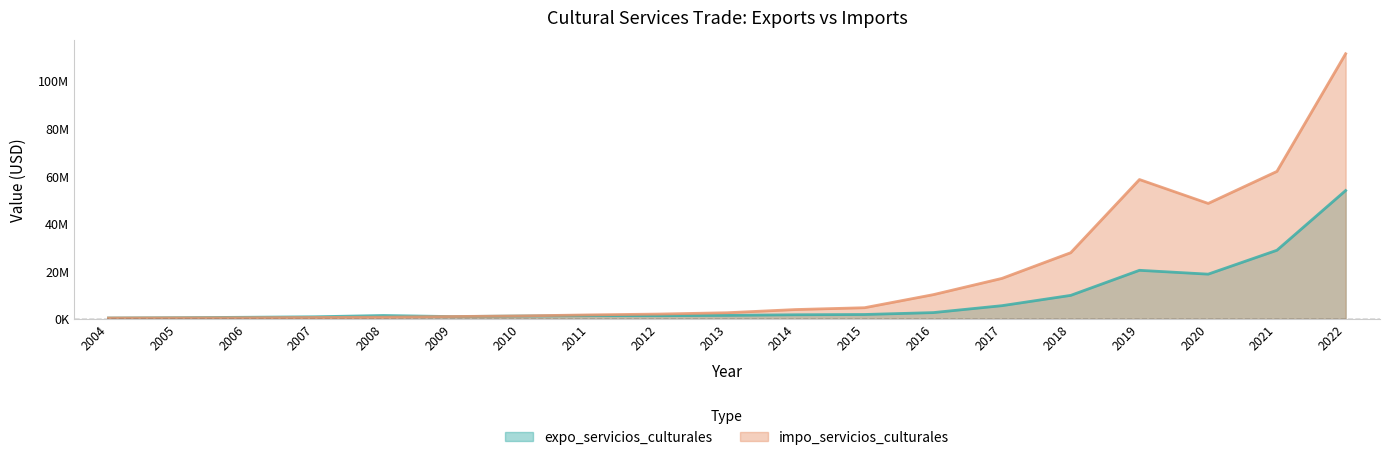

Reading left to right, transcribe all the data shown in this chart.

expo_servicios_culturales: 2004=417851	2005=554945	2006=730032	2007=938495	2008=1476480	2009=1016767	2010=1265660	2011=1408657	2012=1401566	2013=1531723	2014=1782951	2015=1898945	2016=2694710	2017=5609092	2018=9938162	2019=20479499	2020=18862525	2021=28905799	2022=54016444
impo_servicios_culturales: 2004=420839	2005=482228	2006=525951	2007=639319	2008=777427	2009=1042910	2010=1294515	2011=1732345	2012=2074546	2013=2639107	2014=3980317	2015=4747016	2016=10239451	2017=17082045	2018=27877308	2019=58647211	2020=48594982	2021=62060056	2022=111536272